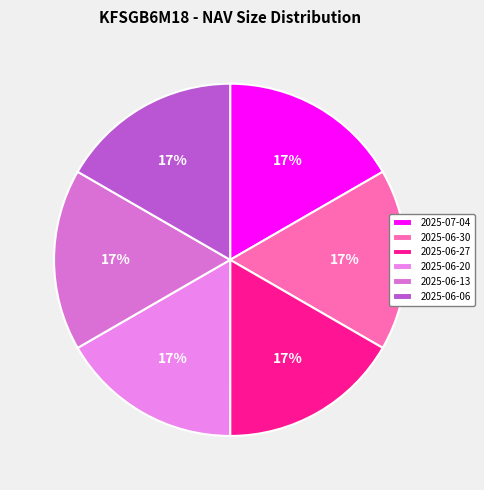

To the nearest percent, what is the average slice percentage?

17%